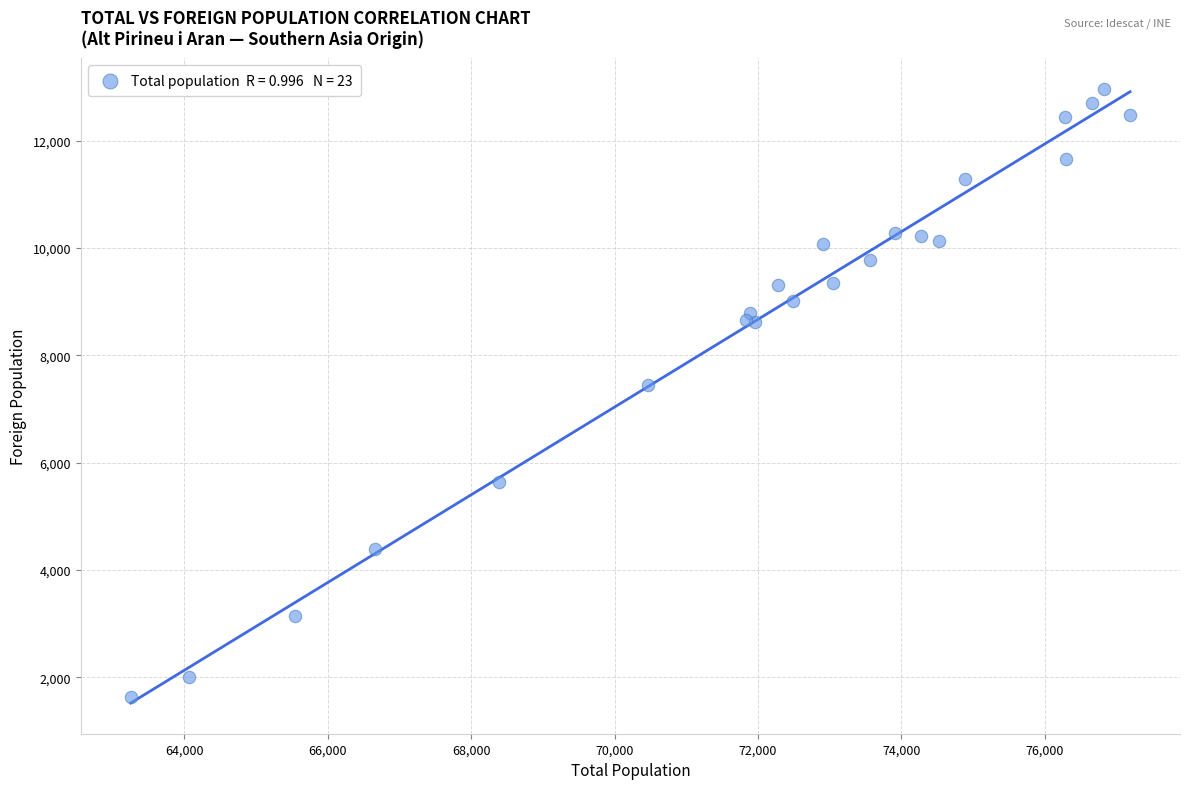

What Y value in the scatter plot is closest to 7303?

7440